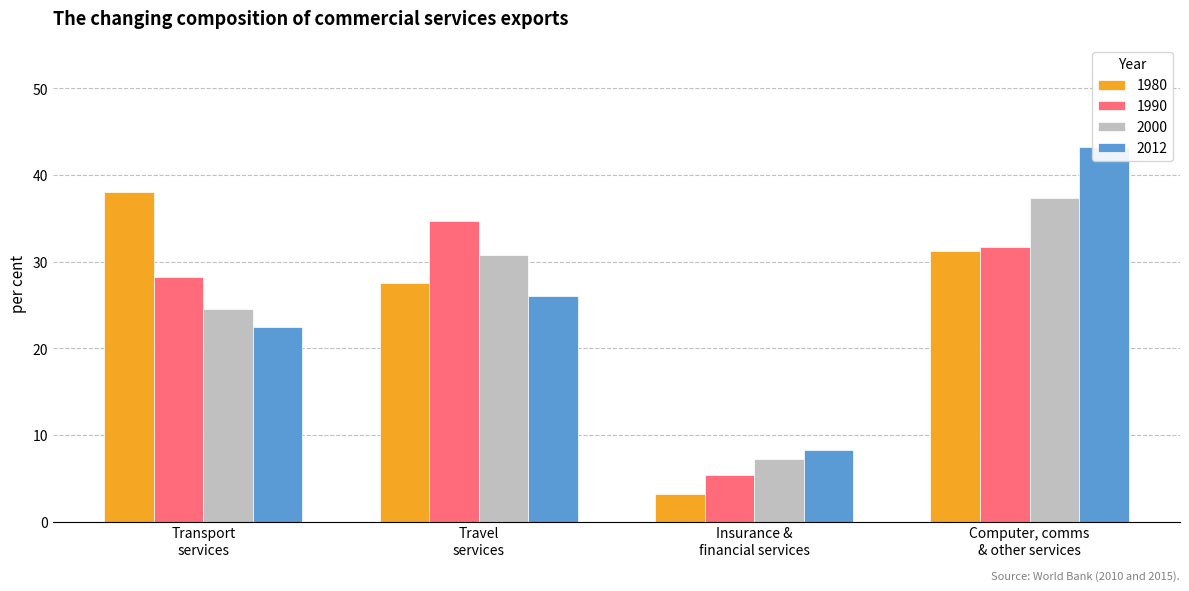

The 2000 series shows 18.9 at Computer, comms & other services. True or false?

False